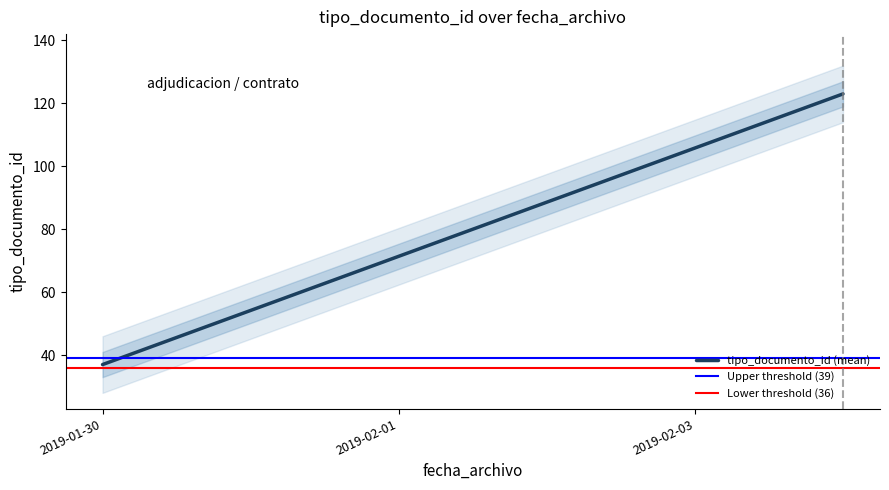

At how many categories does at least one series exceed 41?

1